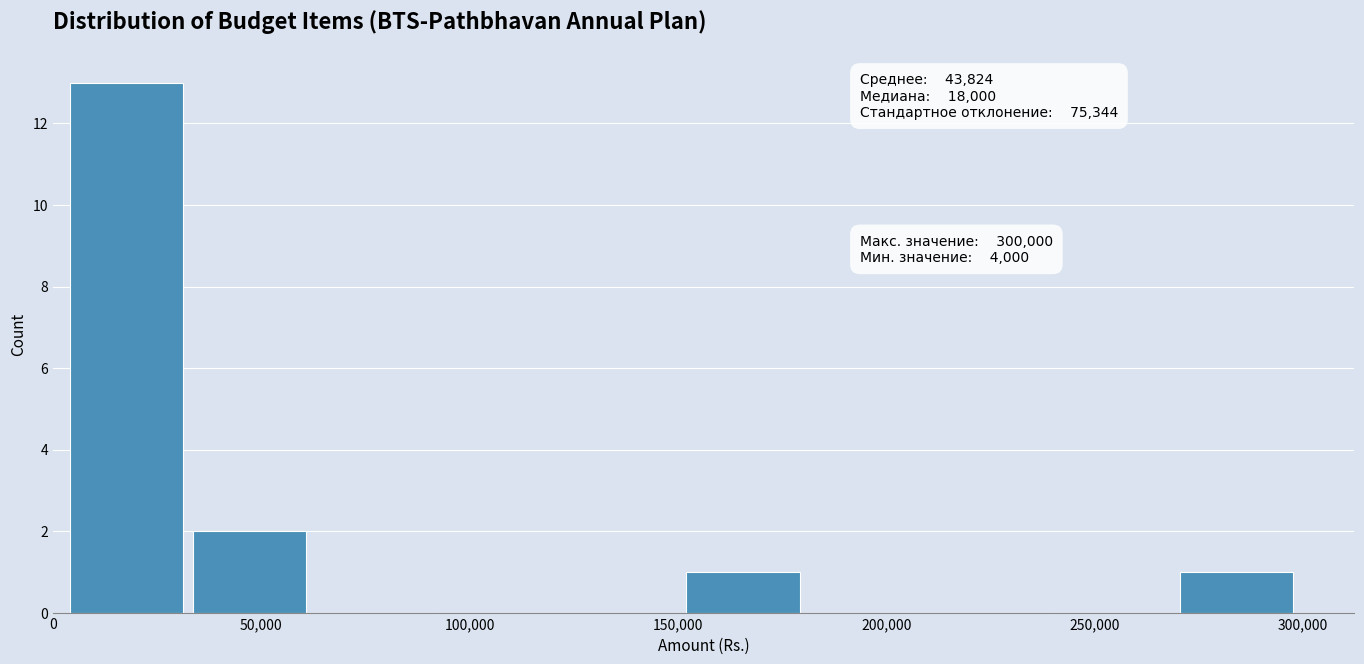

Over which range of the x-axis is the bar tallest?

5000 to 35000